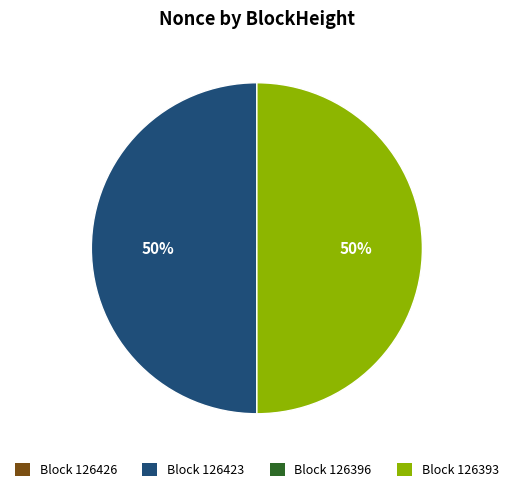

Is it true that Block 126423 is 50% of the pie?

True